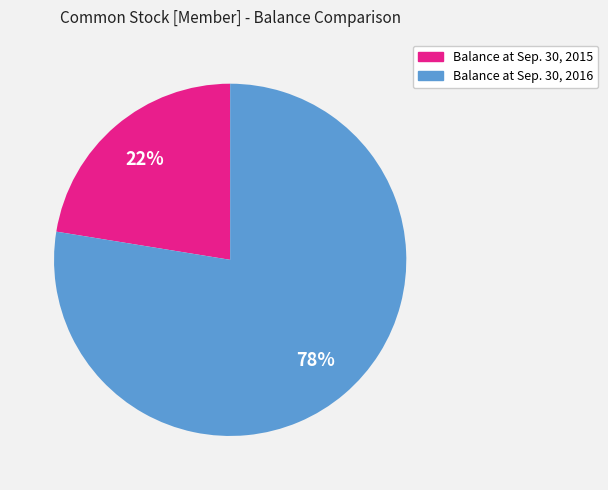

How many segments does this pie chart have?

2